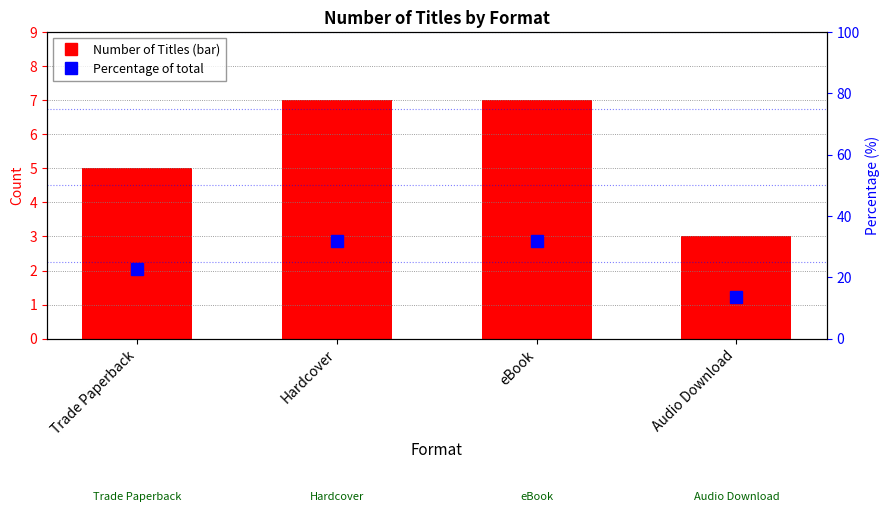

At which category is the sum across all series the highest?

Hardcover